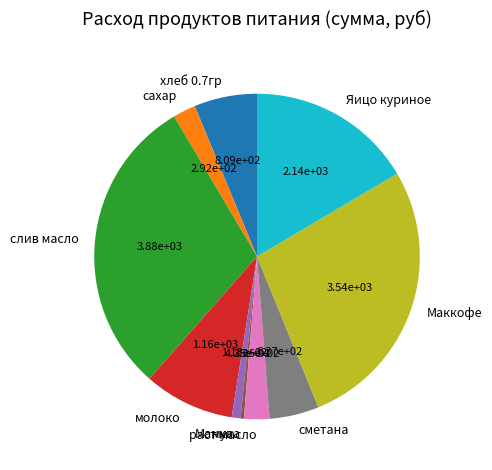

What is the smallest slice in the pie chart?

мука